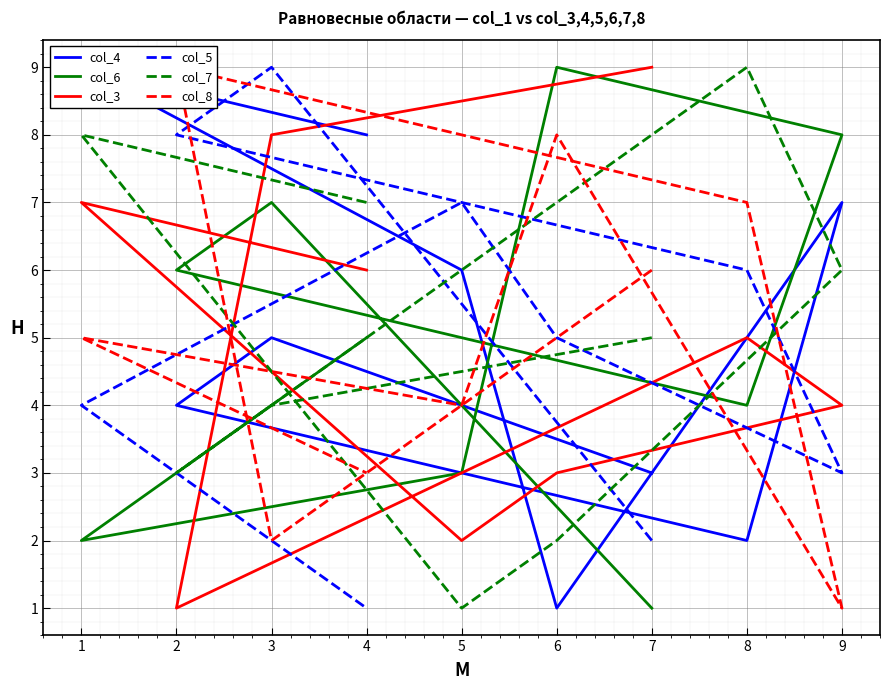

What is the lowest value of the col_6 series?

1